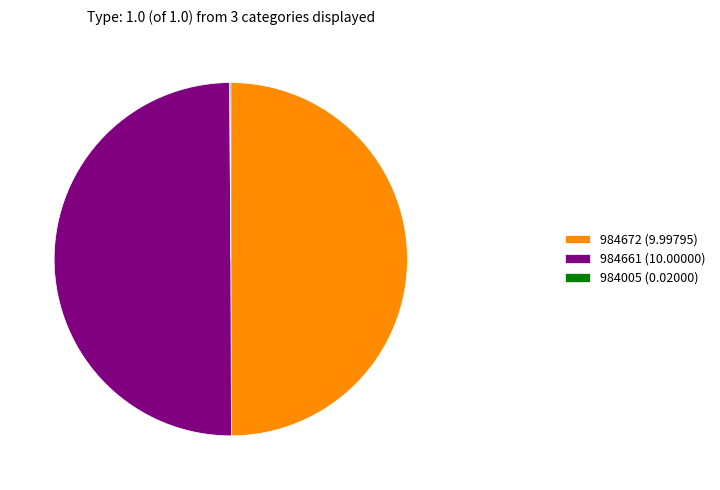

The 984672 slice represents 50% of the pie. True or false?

True